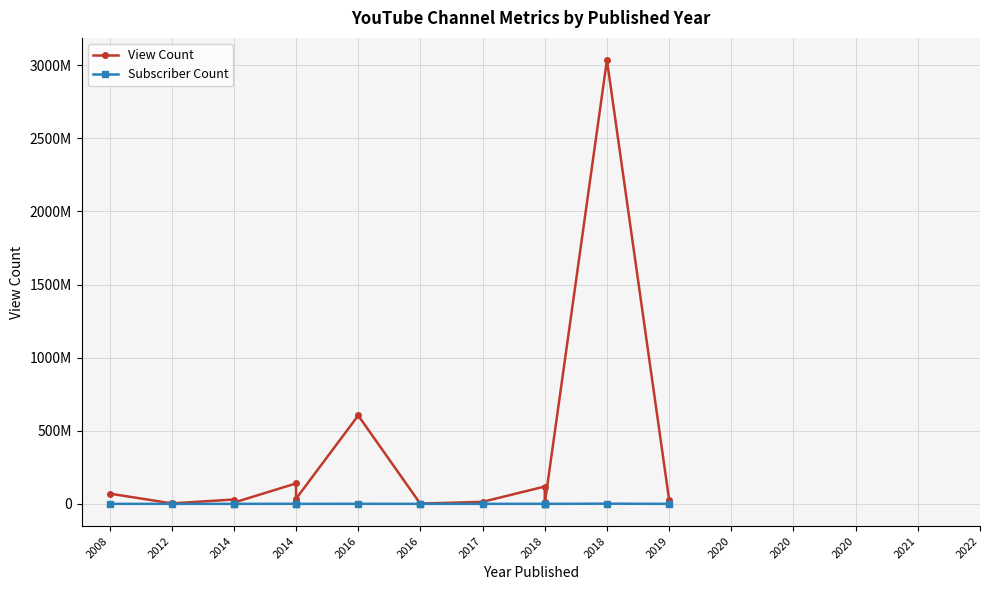

Rank the series at 2018 from highest to lowest value.

View Count, Subscriber Count